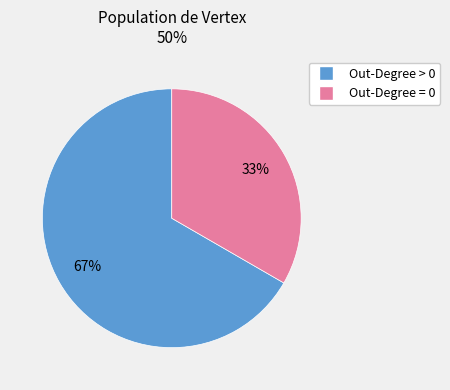

Is there any slice that represents more than half of the pie?

Yes